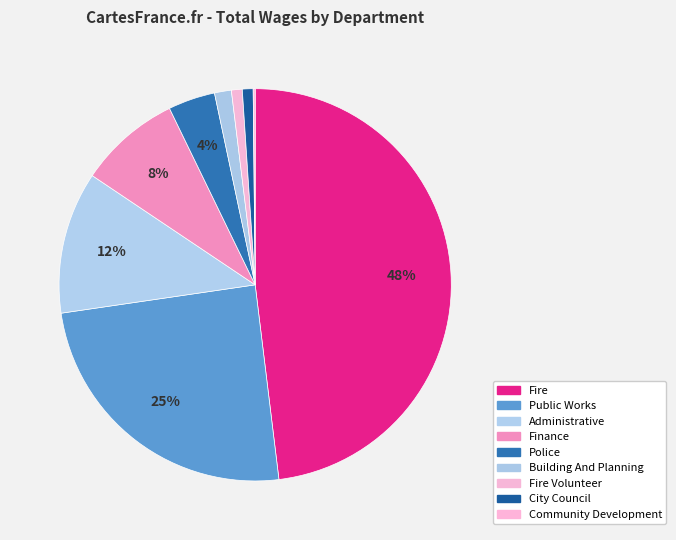

How many slices are in this pie chart?

9